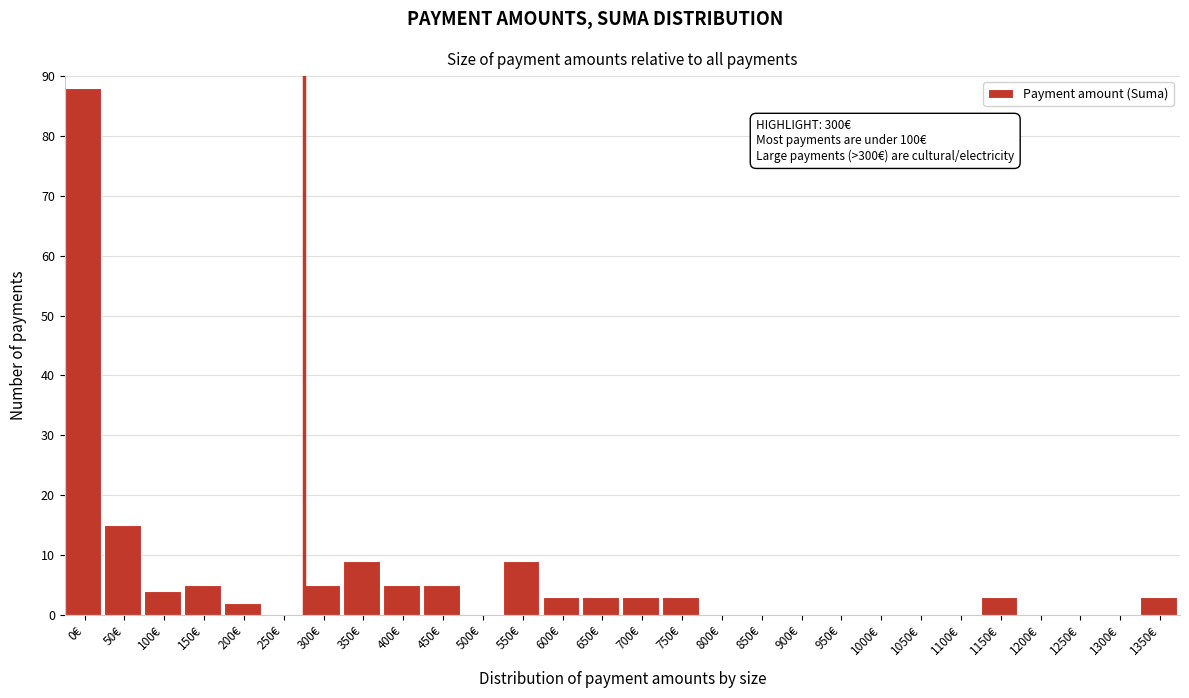

Reading left to right, list all the values displayed in this chart.

0€=88	50€=15	100€=4	150€=5	200€=2	250€=0	300€=5	350€=9	400€=5	450€=5	500€=0	550€=9	600€=3	650€=3	700€=3	750€=3	800€=0	850€=0	900€=0	950€=0	1000€=0	1050€=0	1100€=0	1150€=3	1200€=0	1250€=0	1300€=0	1350€=3